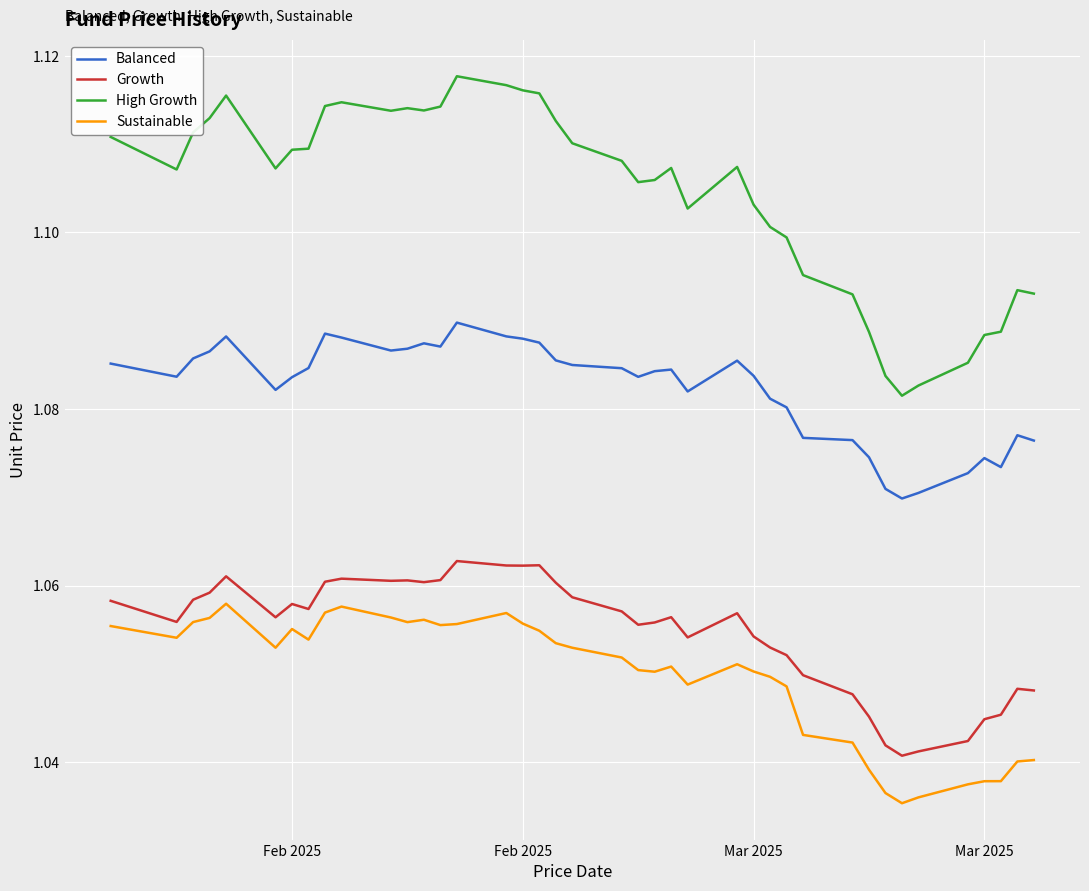

Which series has the widest spread of values?

High Growth